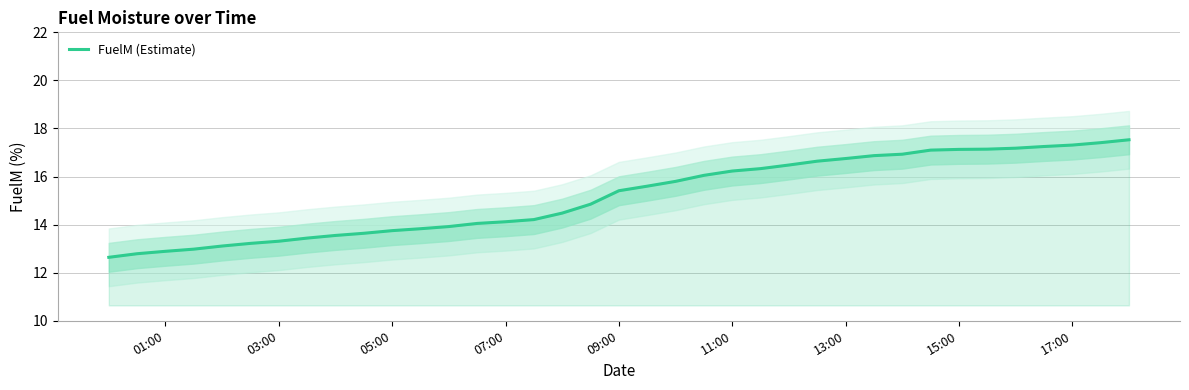

At which label does FuelM (Estimate) first exceed 15?

09:00